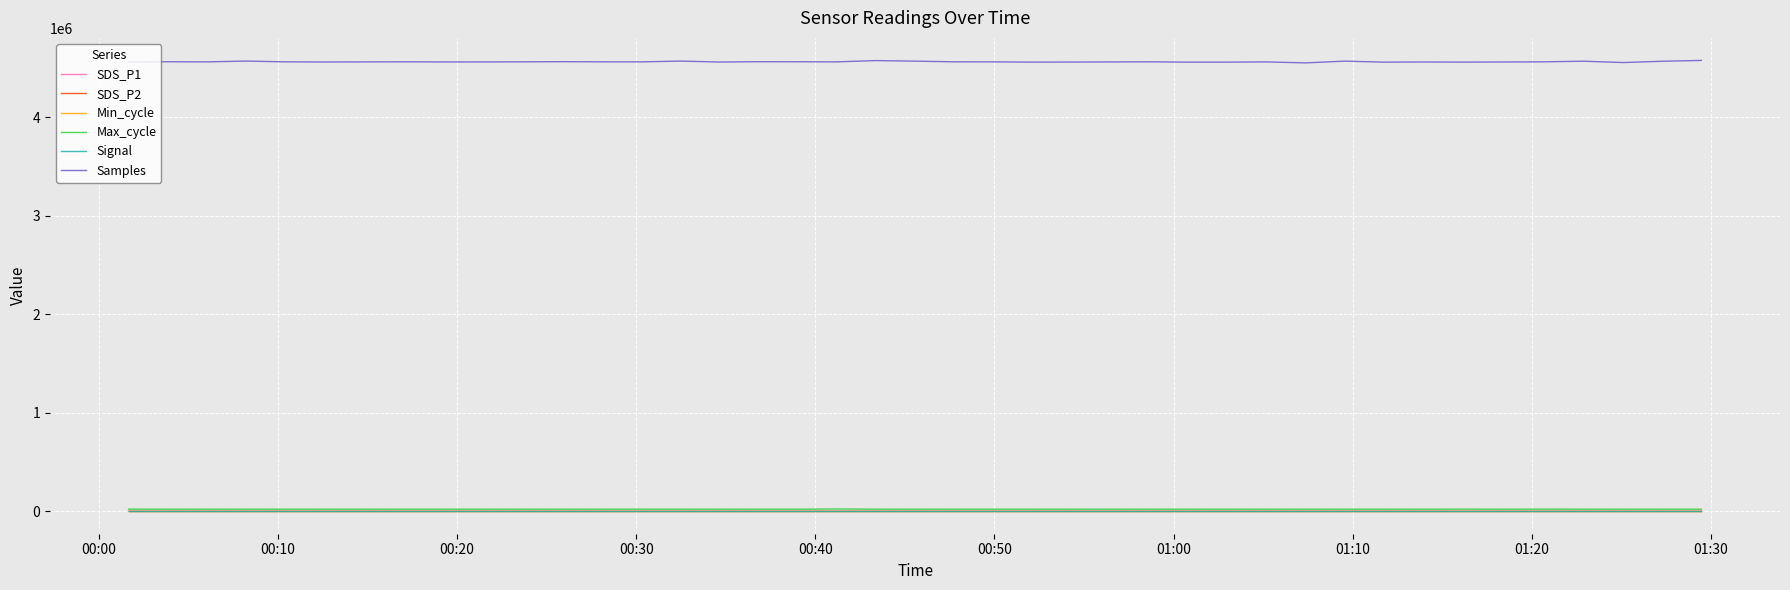

Count the Signal values in the range -72 to -71.

37